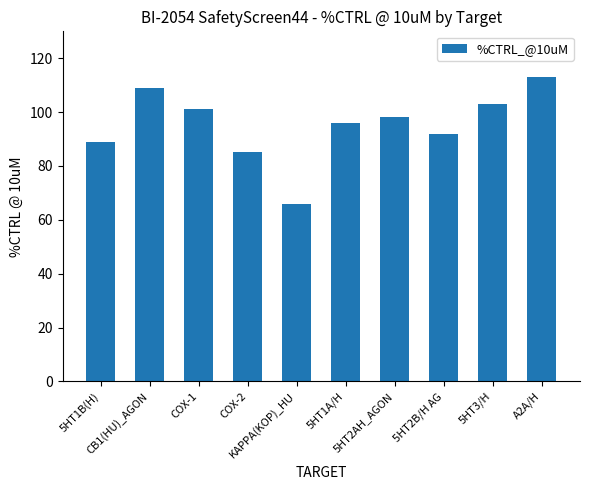

True or false: the data shows 55 at 5HT3/H.

False